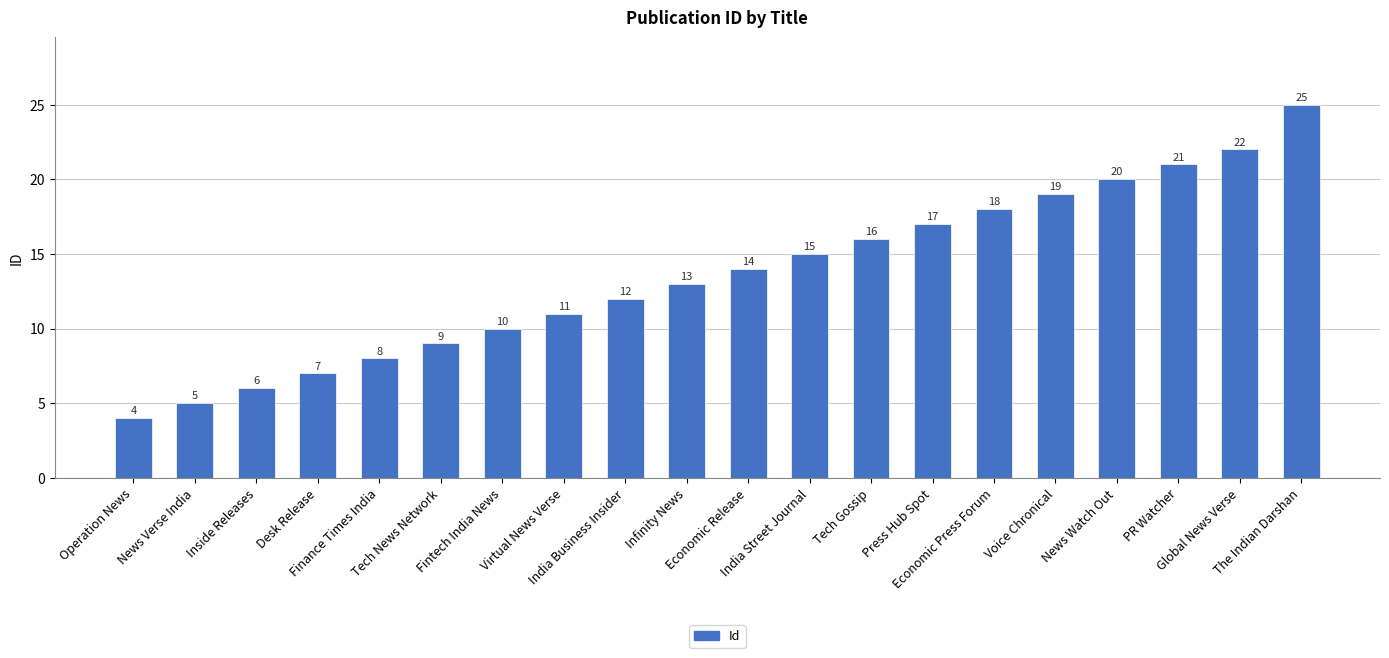

The value at Fintech India News is 10. True or false?

True